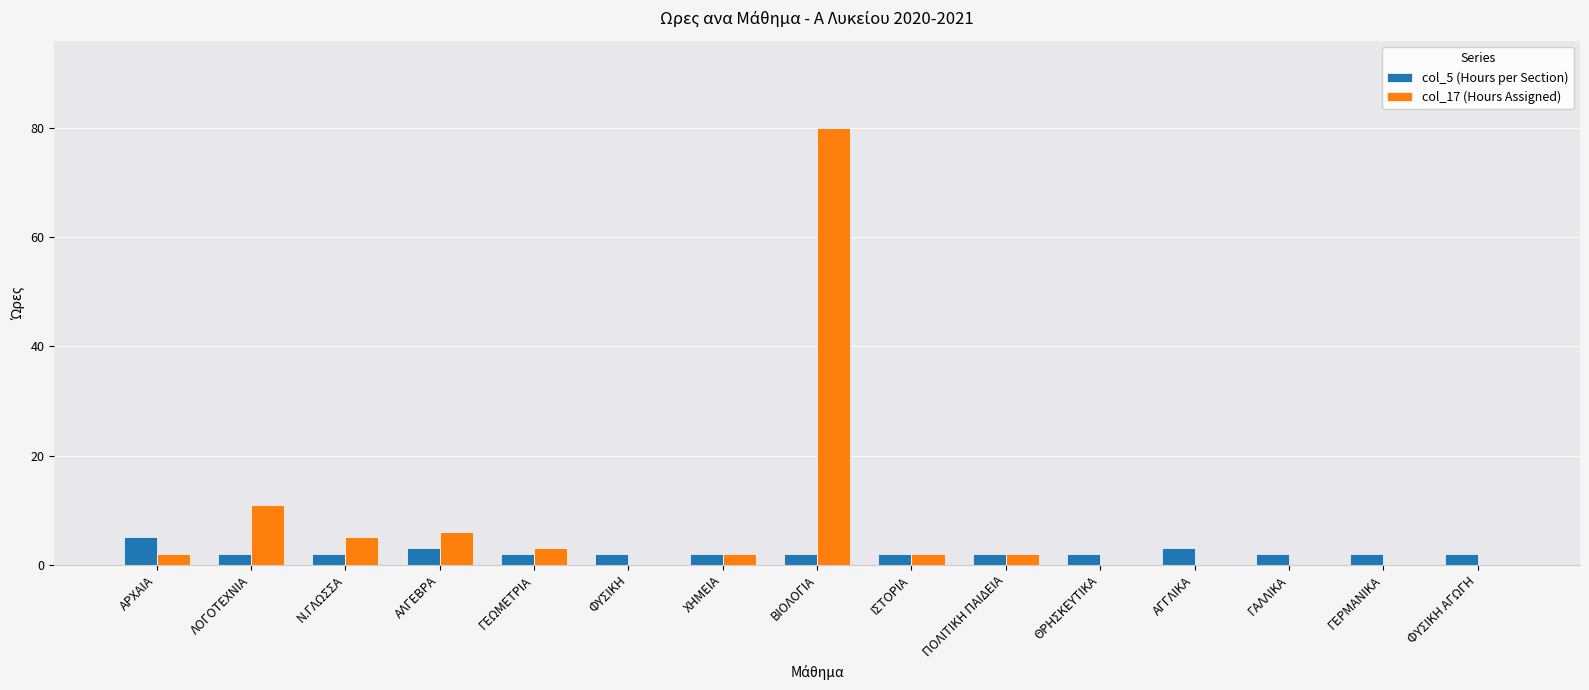

Which category has the highest value in the col_17 (Hours Assigned) series?

ΒΙΟΛΟΓΙΑ